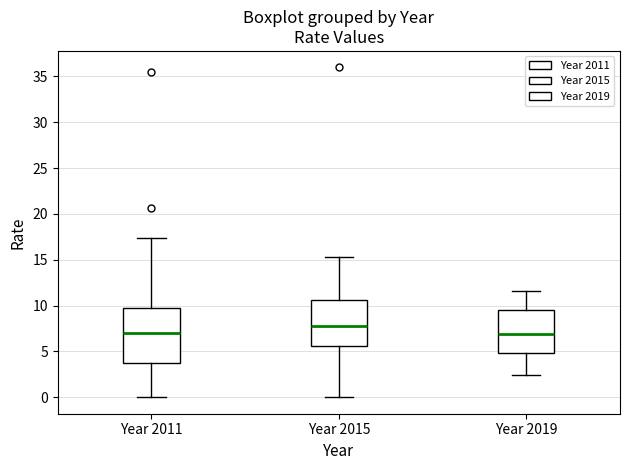

Reading left to right, transcribe this box plot: for each box, give where its median line is, the range the box spans, and where its two whiskers end, as read against the y-axis. The values are not printed on the chart, so give them approximately, as read against the axis.

Year 2011: median 7.0, box 3.5 to 9.5, whiskers 0.0 to 17.5
Year 2015: median 8.0, box 5.5 to 10.5, whiskers 0.0 to 15.5
Year 2019: median 7.0, box 5.0 to 9.5, whiskers 2.5 to 11.5